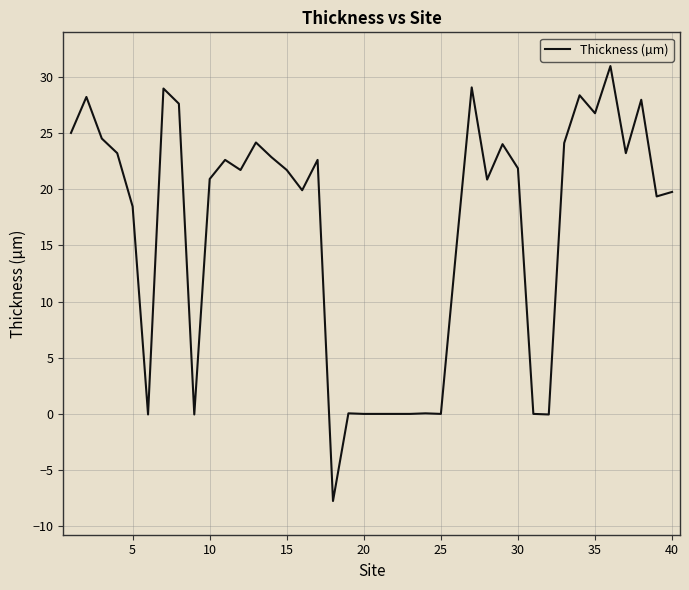

What is the greatest value displayed?

31.0